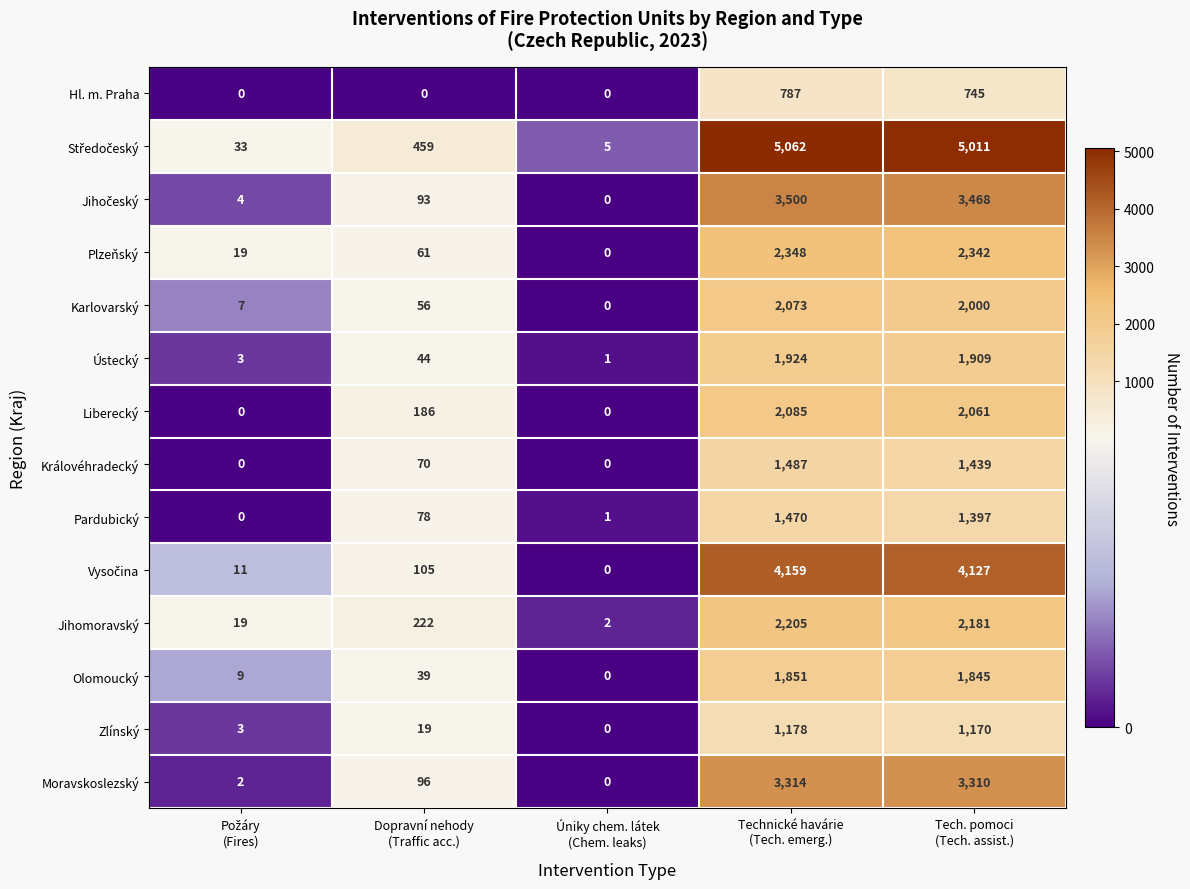

What is the maximum value for Moravskoslezský?

3314